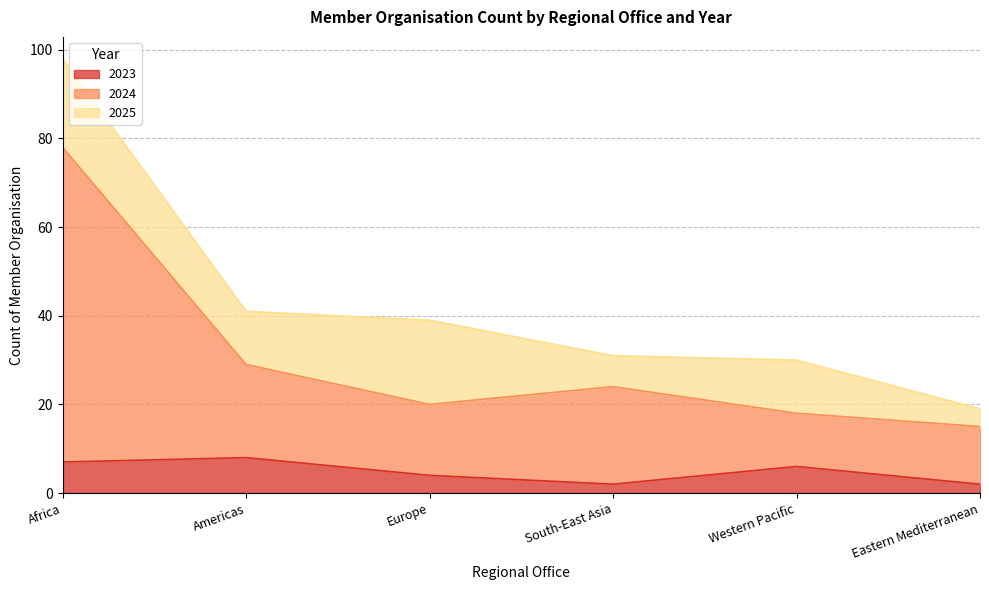

At which category is the sum across all series the highest?

Africa